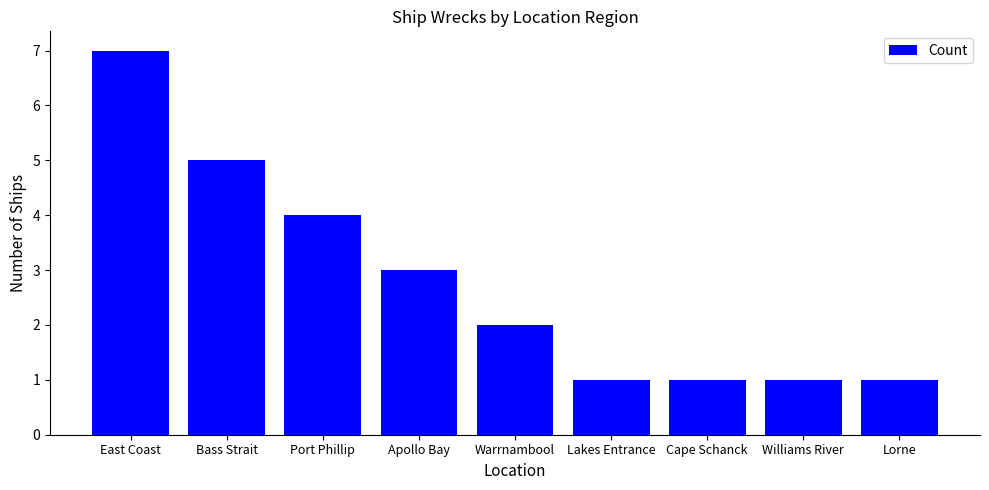

Reading left to right, what are all the values shown in this chart?

7	5	4	3	2	1	1	1	1